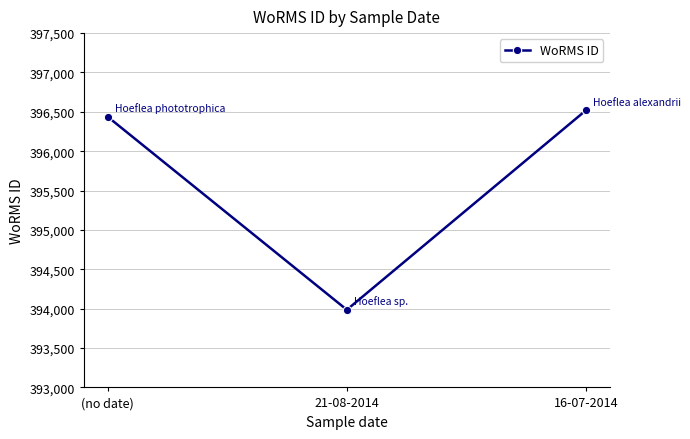

Rank the categories by value from highest to lowest.

16-07-2014, (no date), 21-08-2014